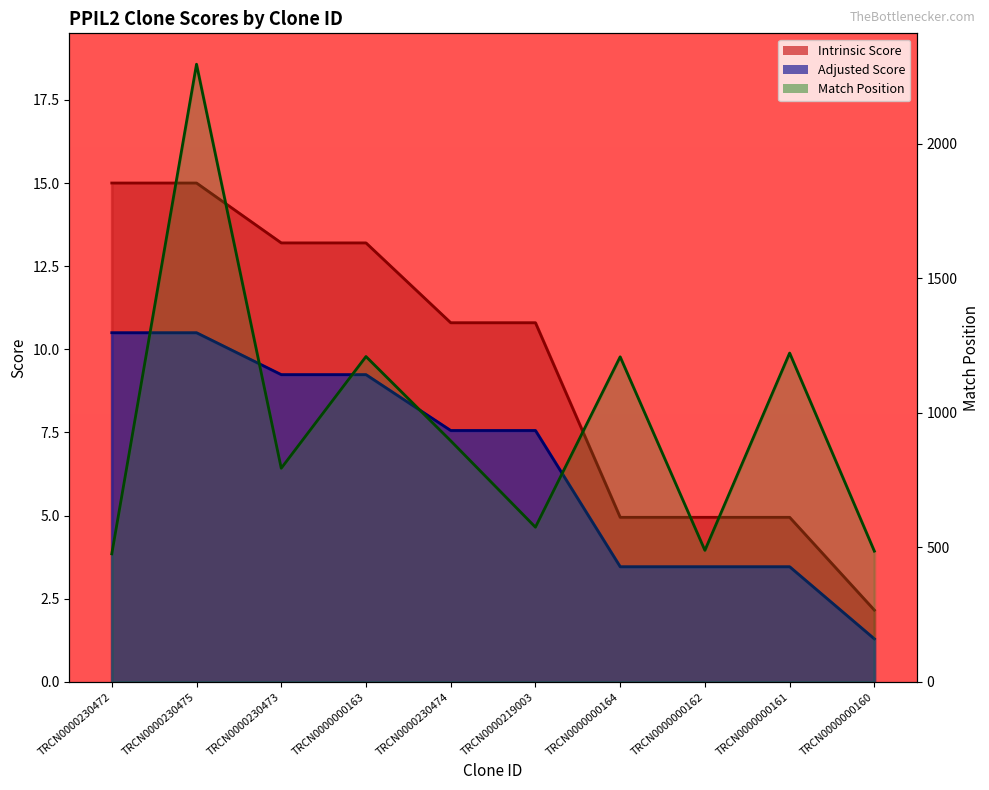

Where is Intrinsic Score nearest to the value 8?

TRCN0000230474